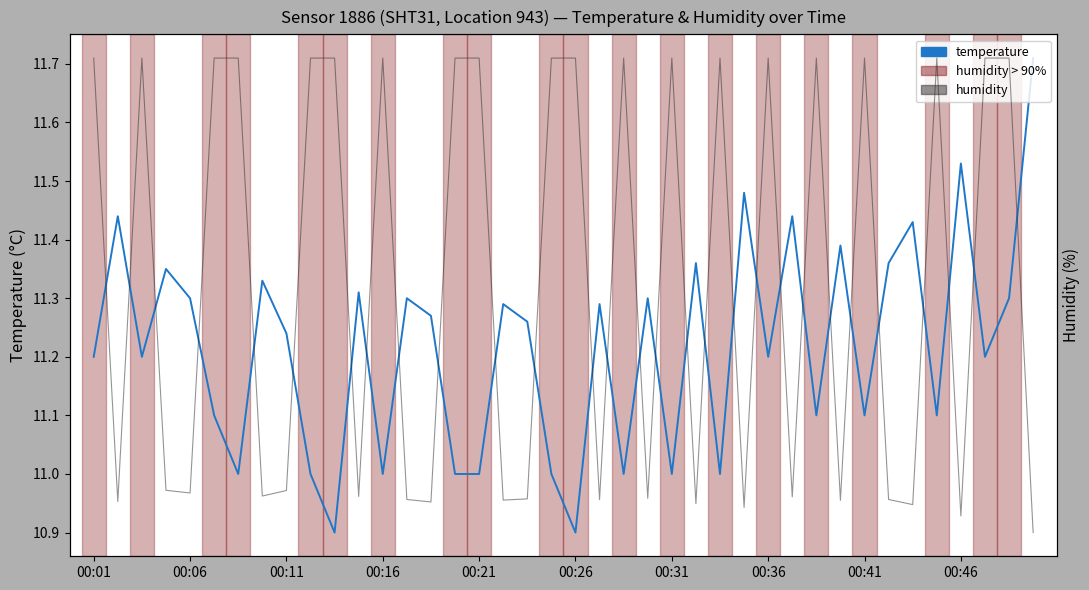

In temperature, how many points are lower than both neighbors (excluding endpoints)?

13